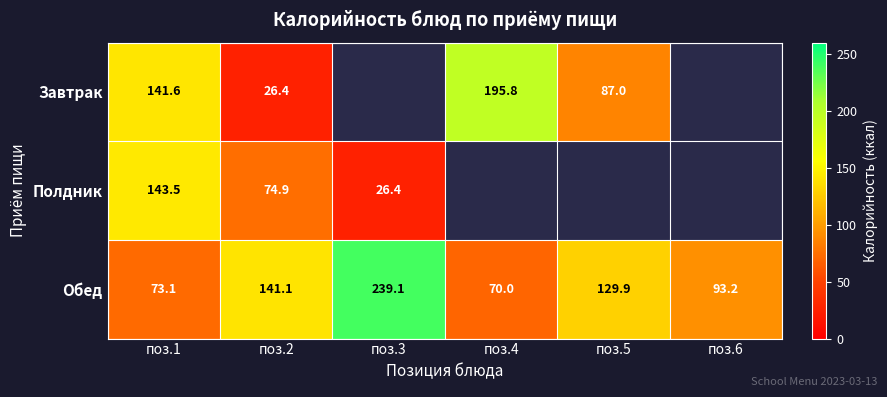

At how many categories does at least one series exceed 168?

2